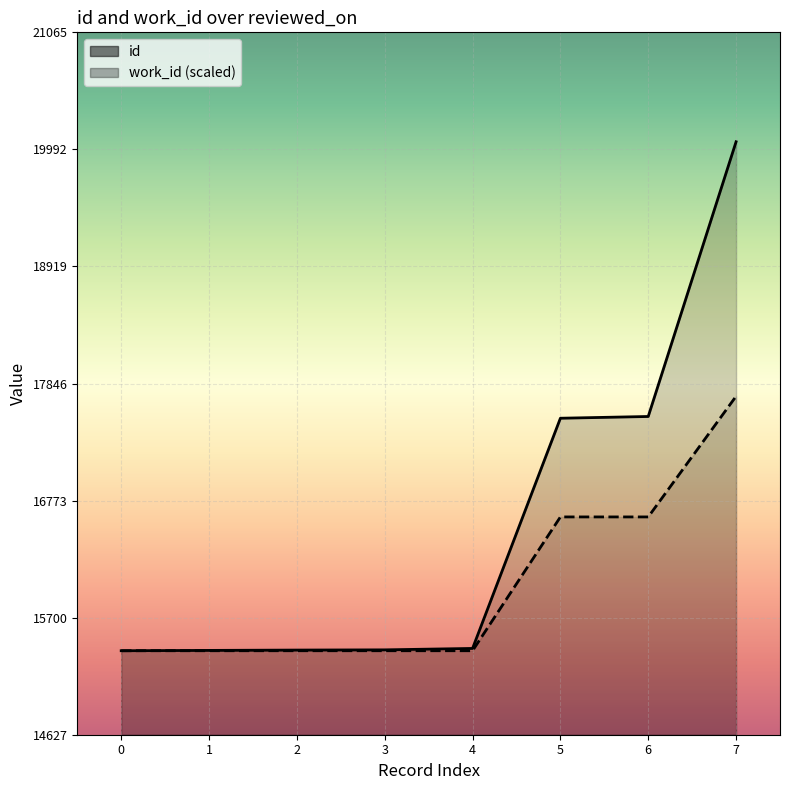

True or false: work_id has a value of 25647.1 at 2.

False